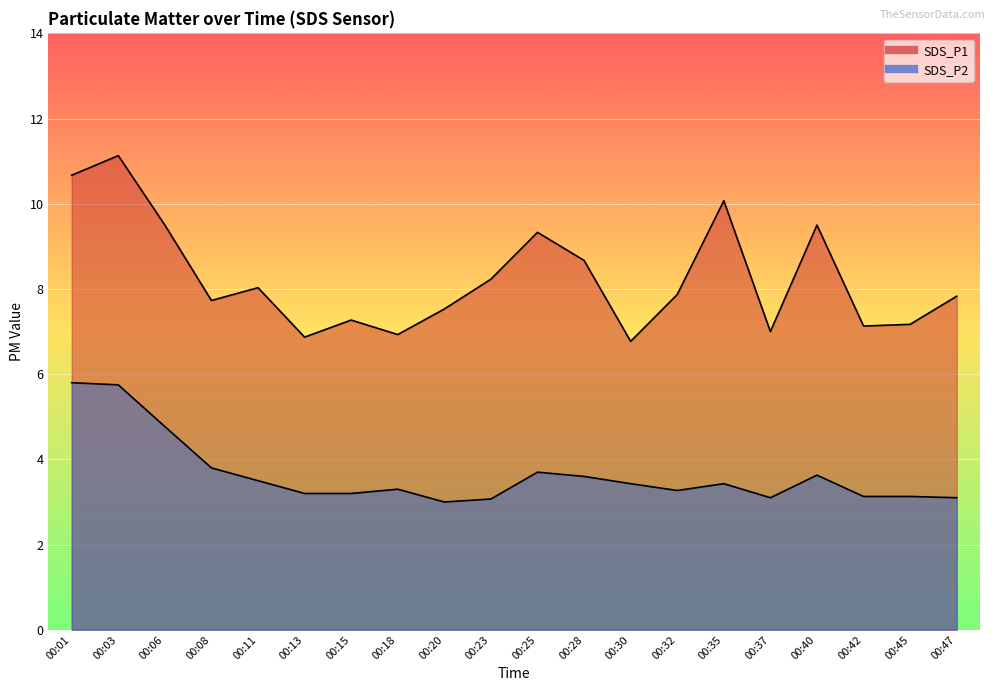

What is the maximum value for SDS_P2?

5.8